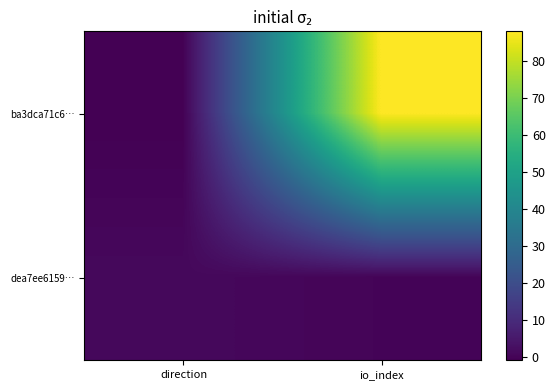

Reading left to right, what are all the values shown in this chart?

ba3dca71c6…: direction=-1	io_index=88
dea7ee6159…: direction=1	io_index=0